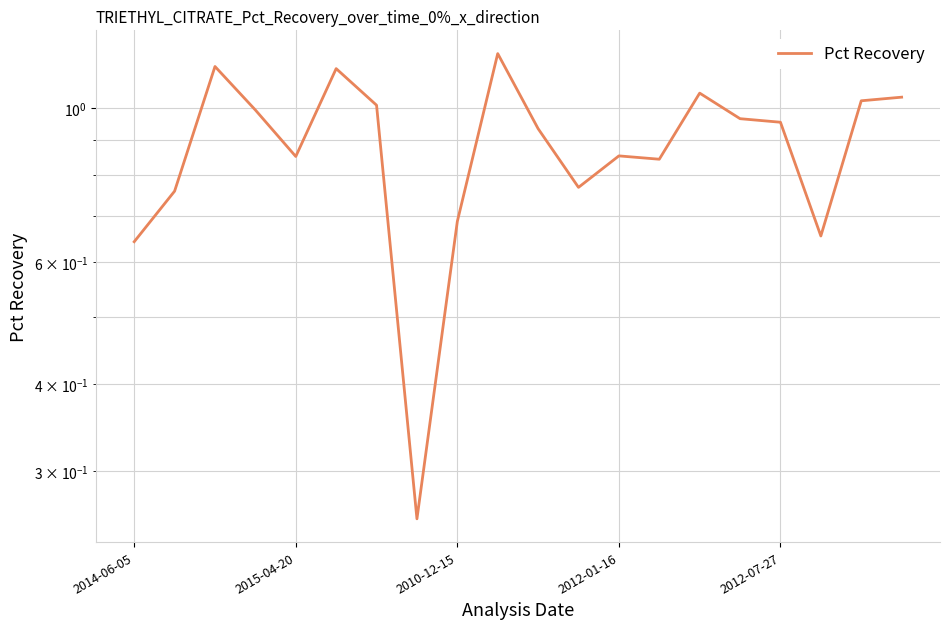

What is the minimum value shown in the chart?

0.3